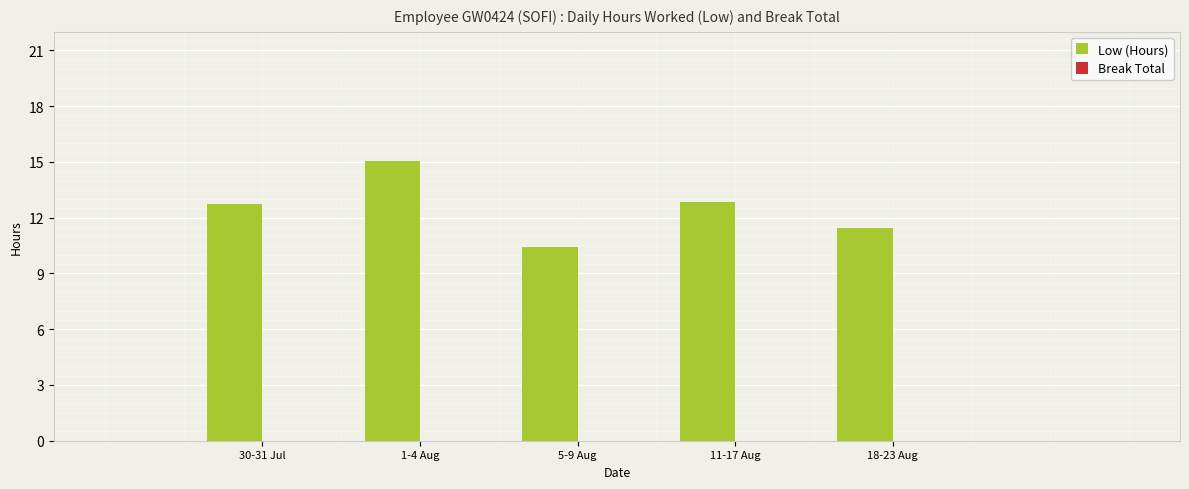

Where does the data first go above 12?

30-31 Jul